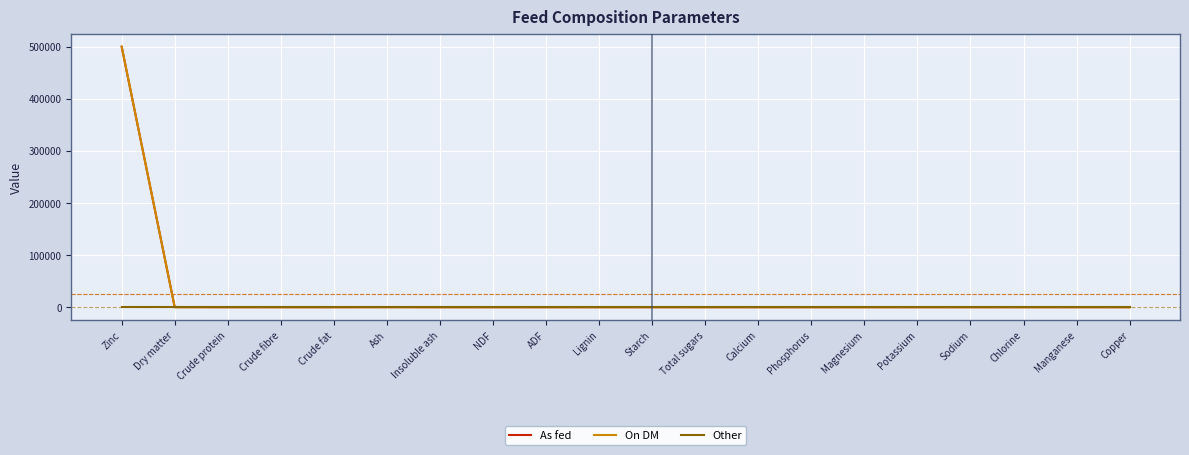

Which category has the highest value in the As fed series?

Zinc